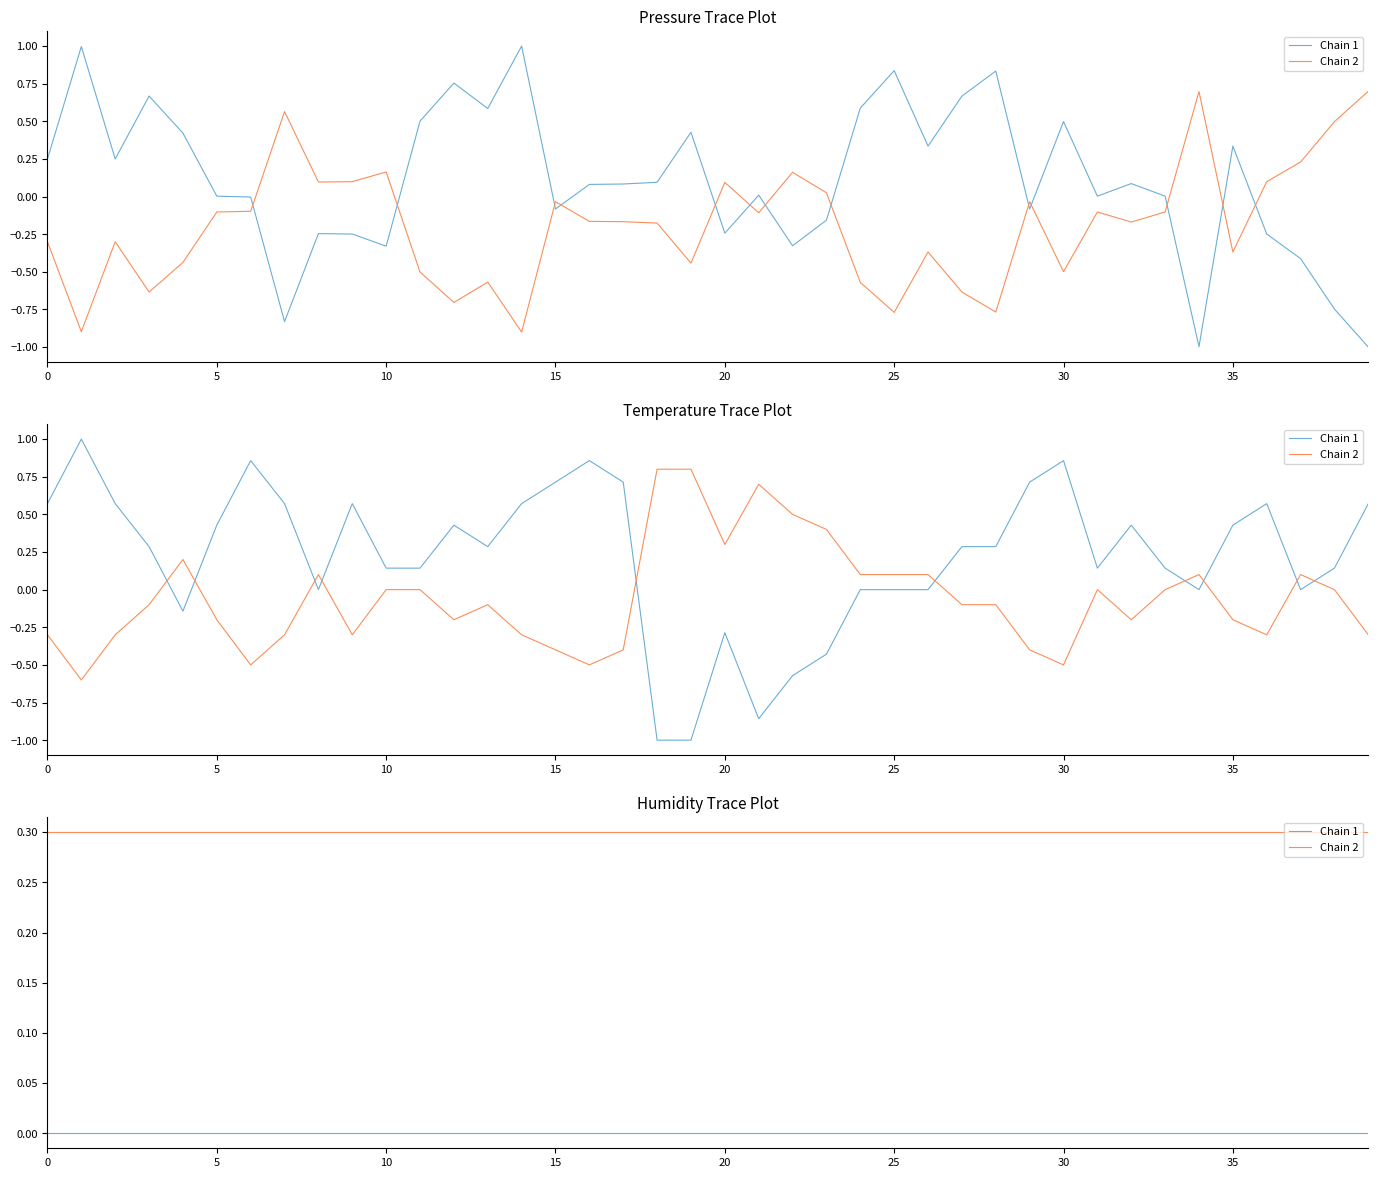

What is the label of the 27th point from the right?

13